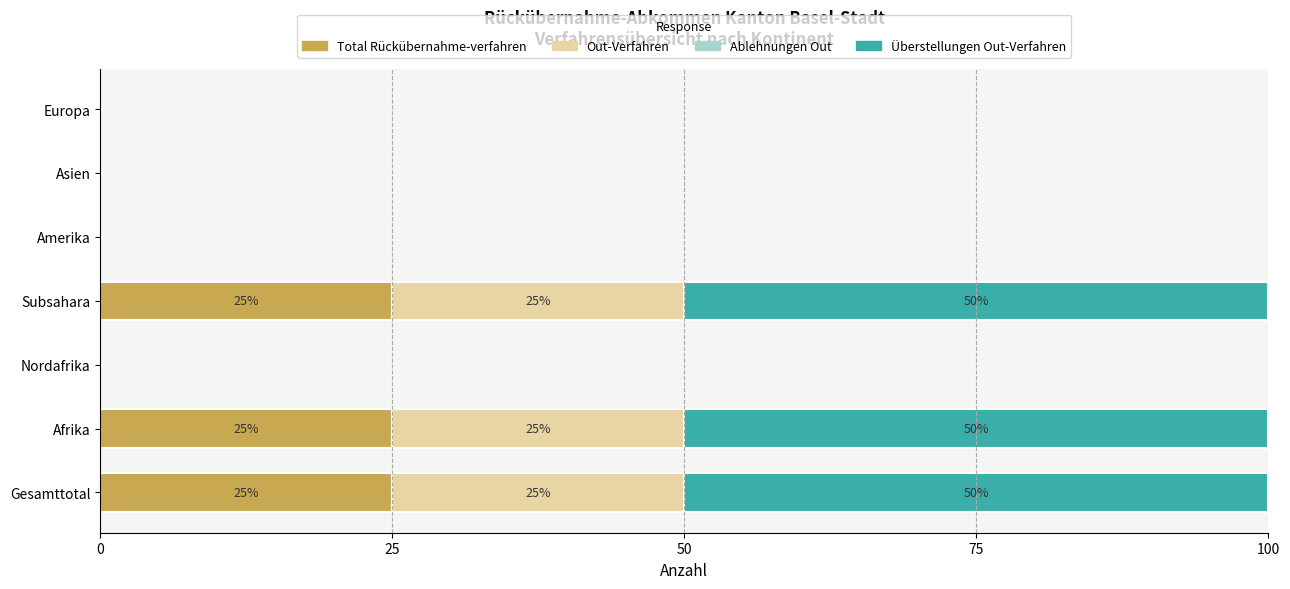

What is the sum of all Total Rückübernahme-verfahren values?

75